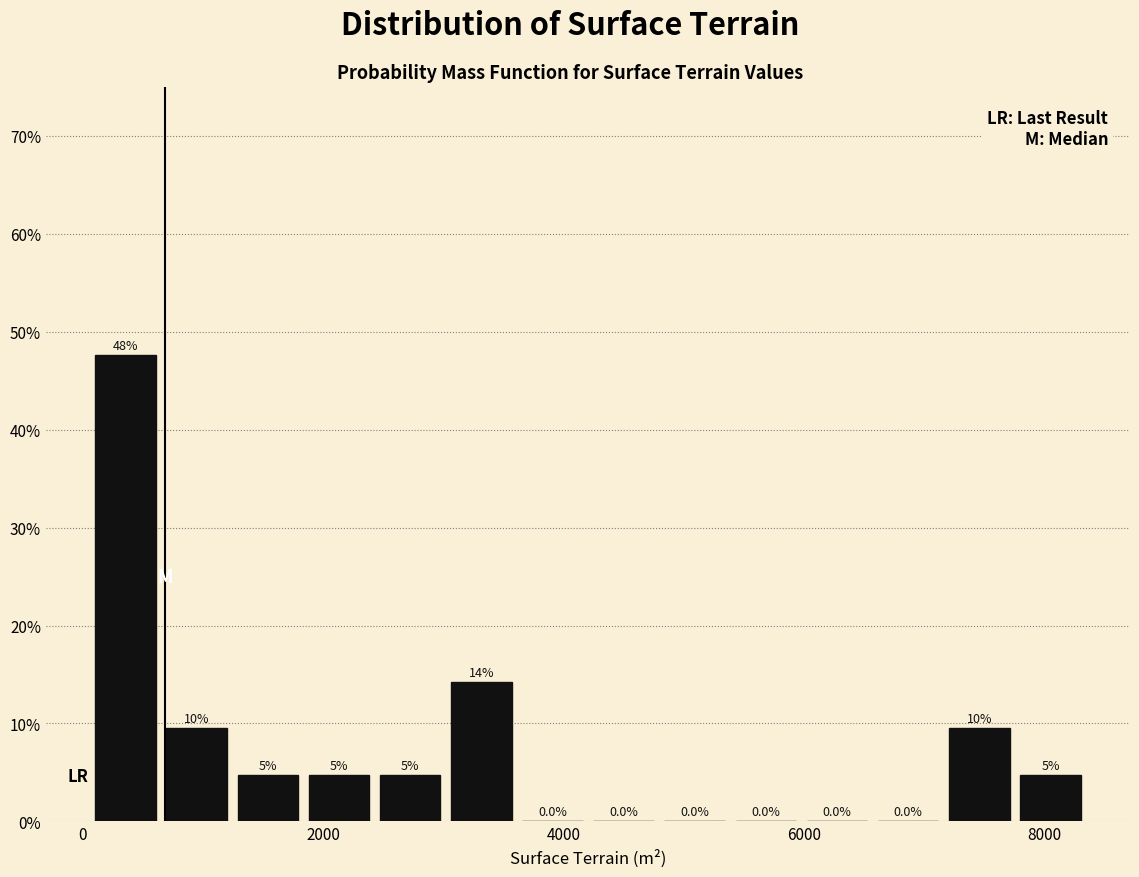

Around what value on the x-axis is the tallest bar? Give the approximate position of its centre, as read against the axis.

400